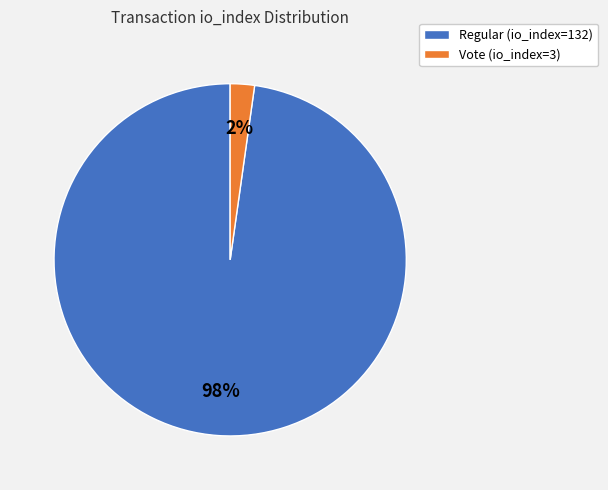

To the nearest percent, what is the difference between the largest and smallest slice percentages?

96%